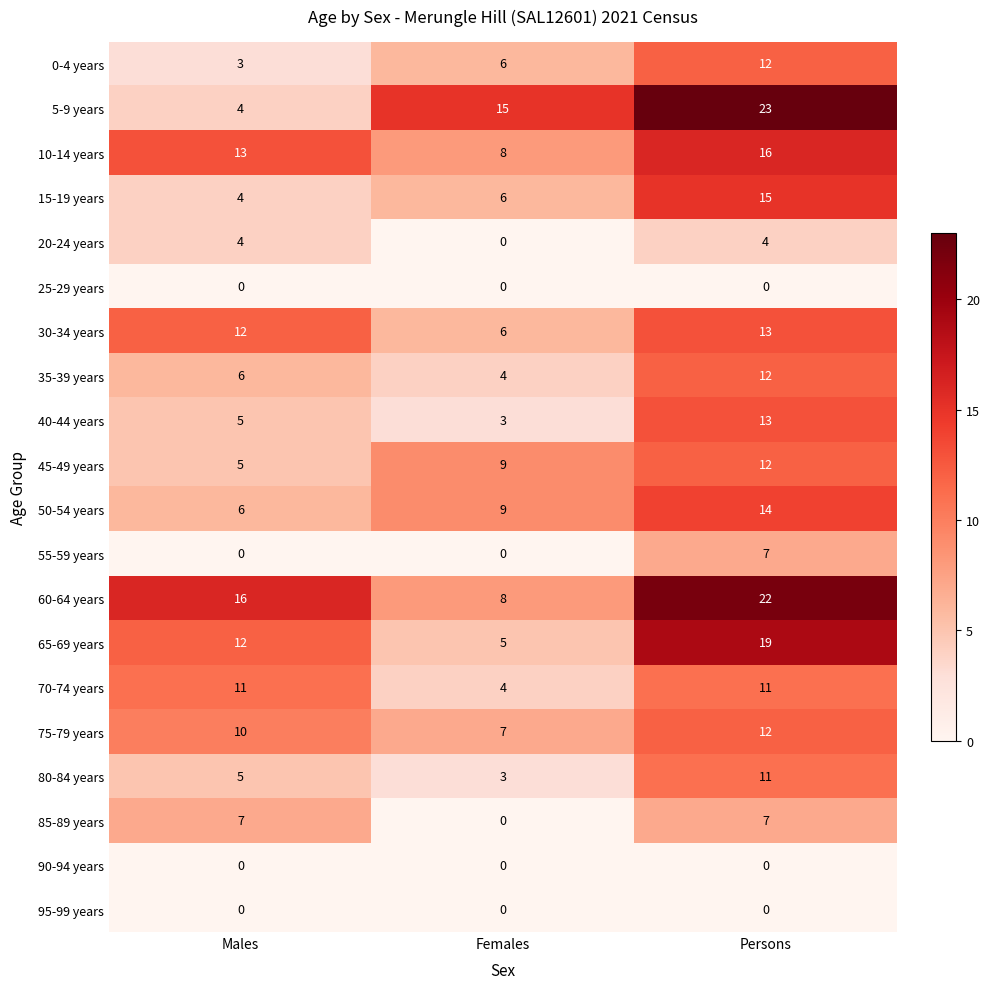

What is the average value of the 5-9 years series?

14